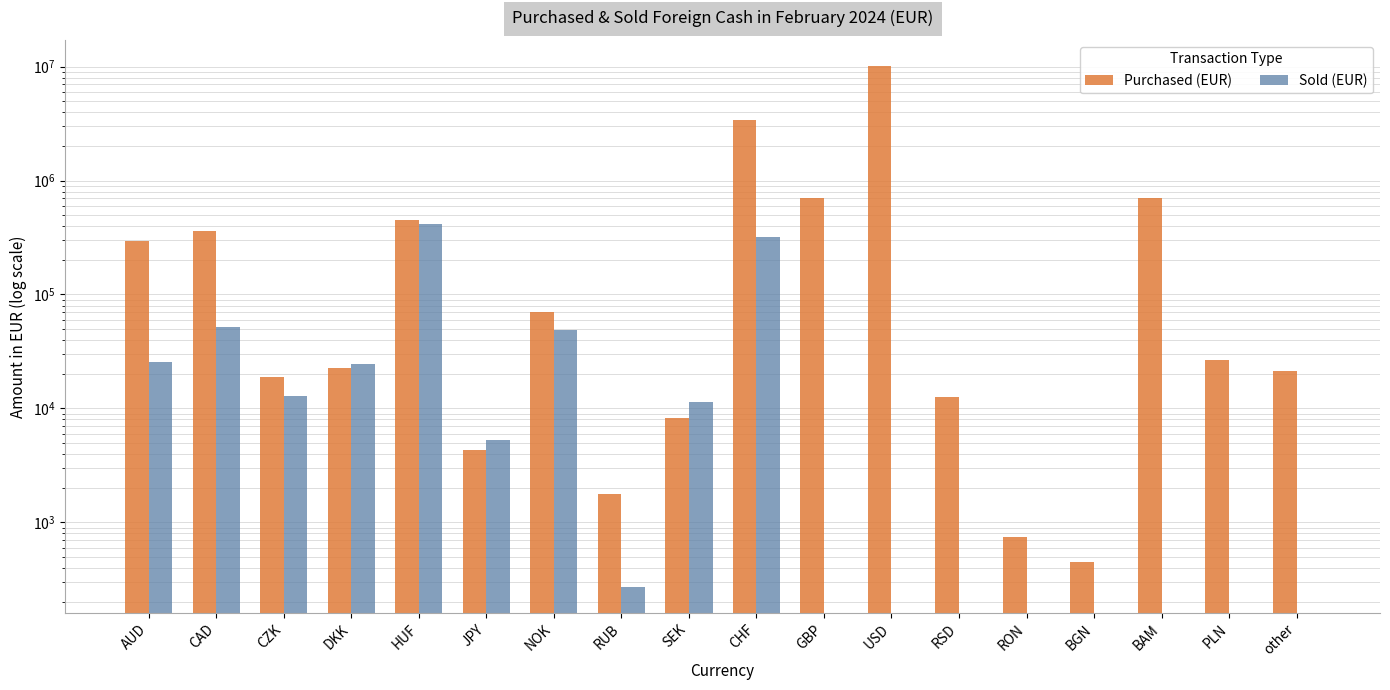

The value of Sold (EUR) at RUB is 447. True or false?

False